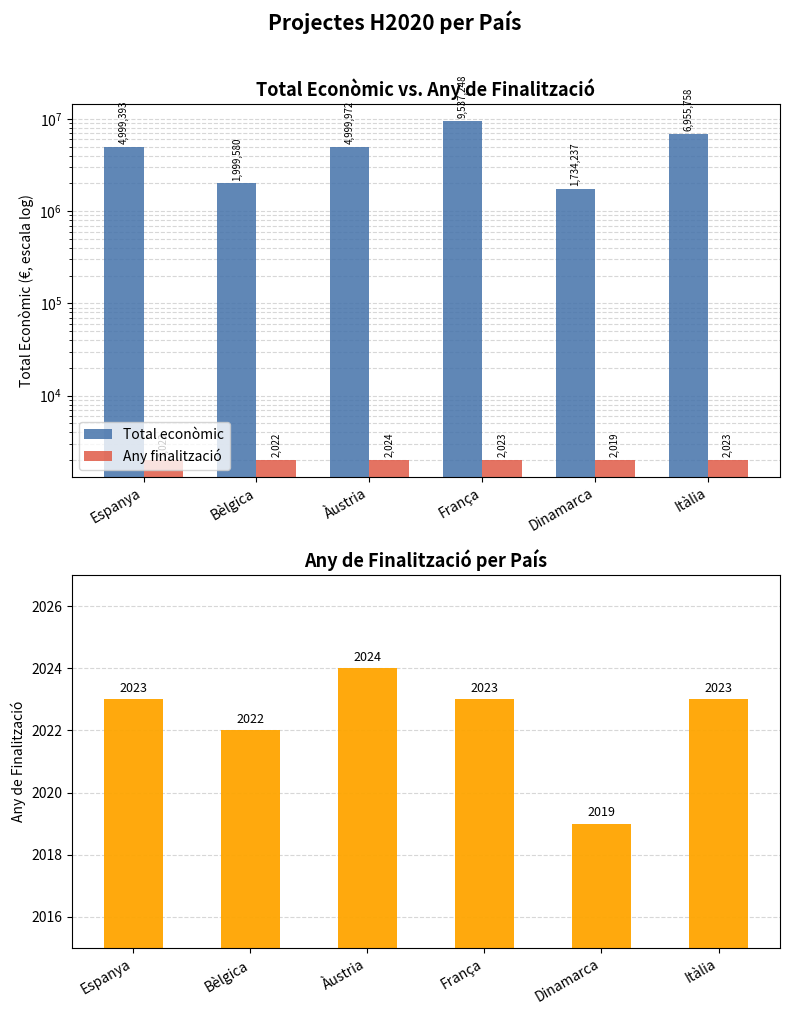

At Àustria, list the series in order from smallest to largest.

Any finalització, Total econòmic